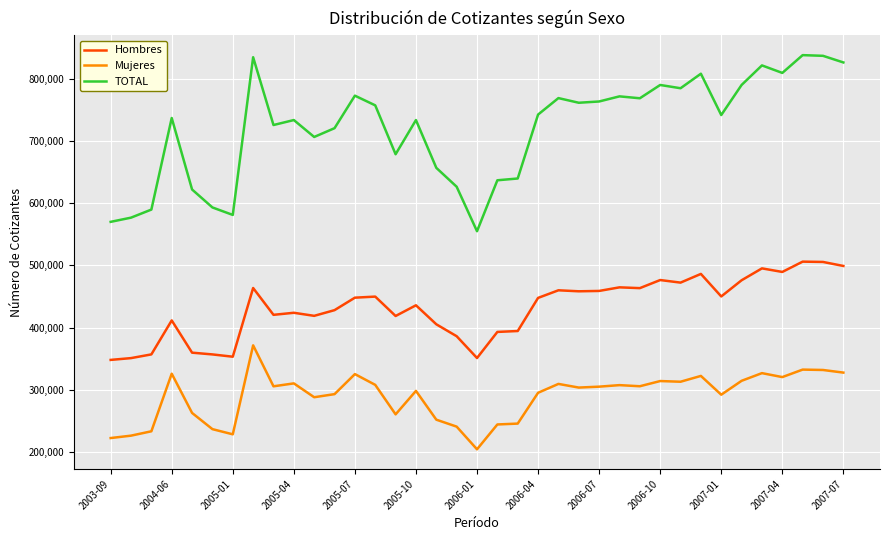

Rank the series by their average value, from highest to lowest.

TOTAL, Hombres, Mujeres